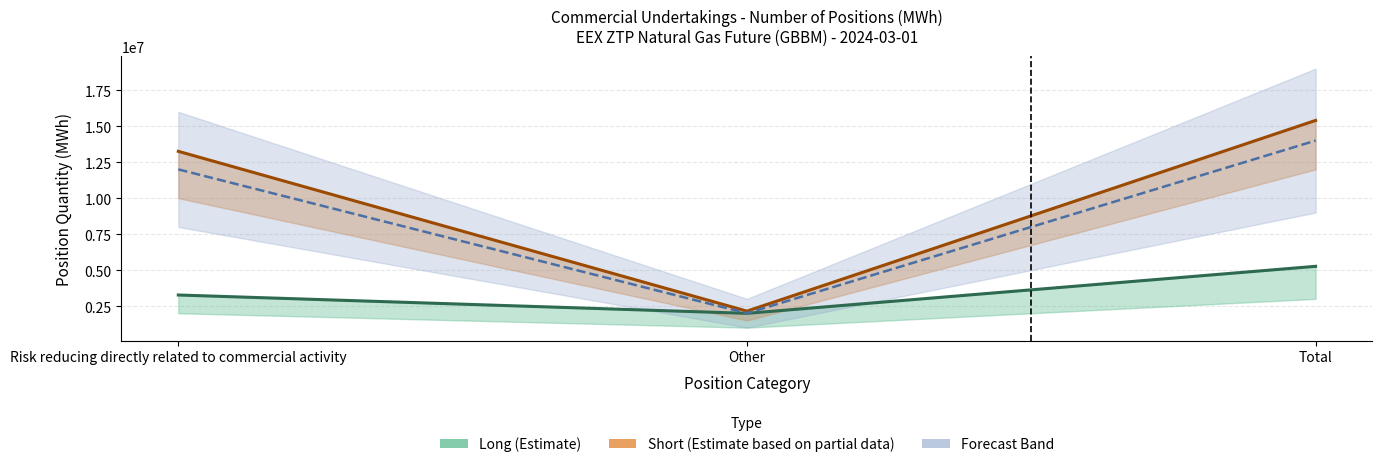

Rank the series by their maximum value, from highest to lowest.

Commercial Short, Commercial Long